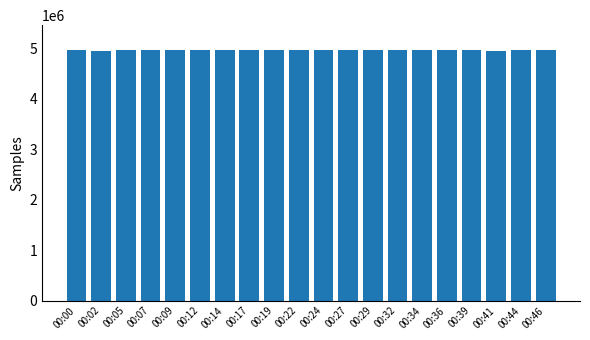

What is the change in value from 00:00 to 00:41?

-6319